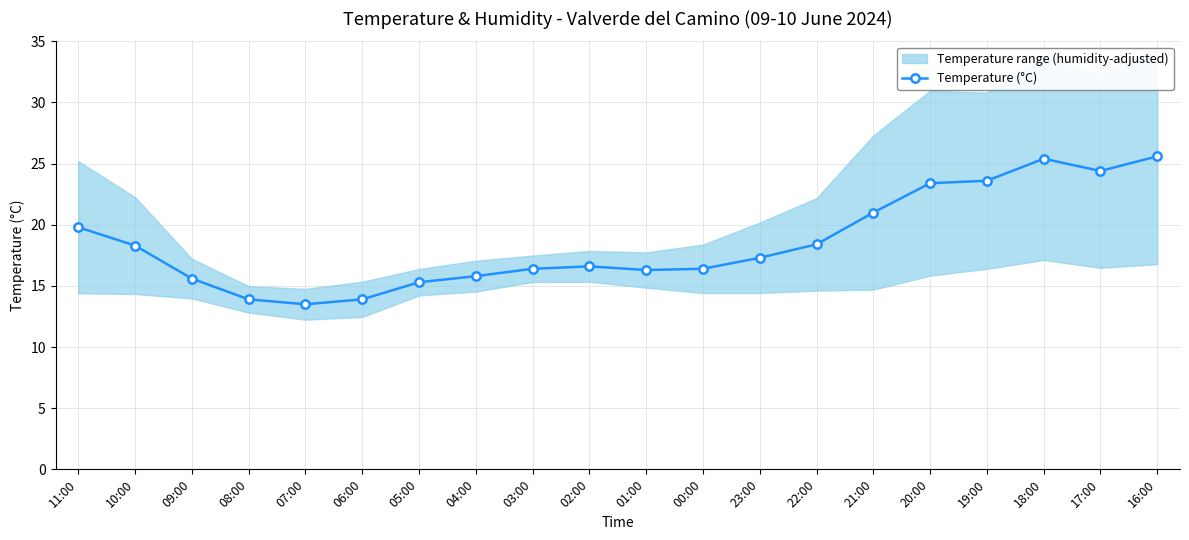

What is the difference between the maximum and second lowest values?

11.7